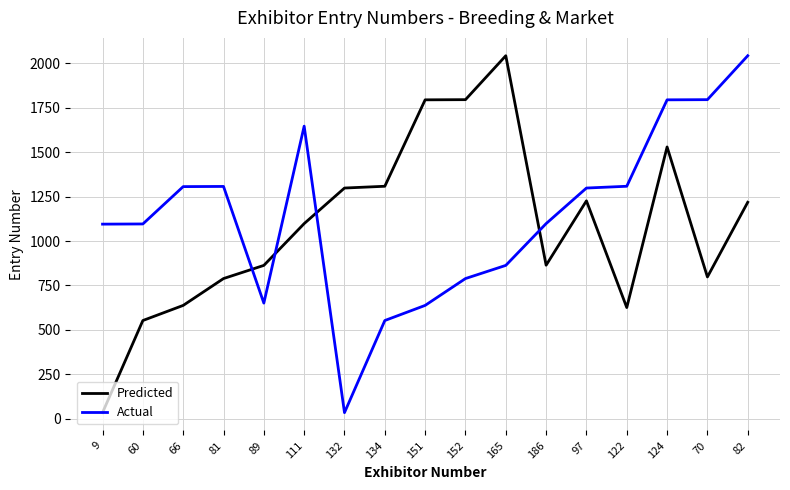

What is the greatest value displayed?

2042